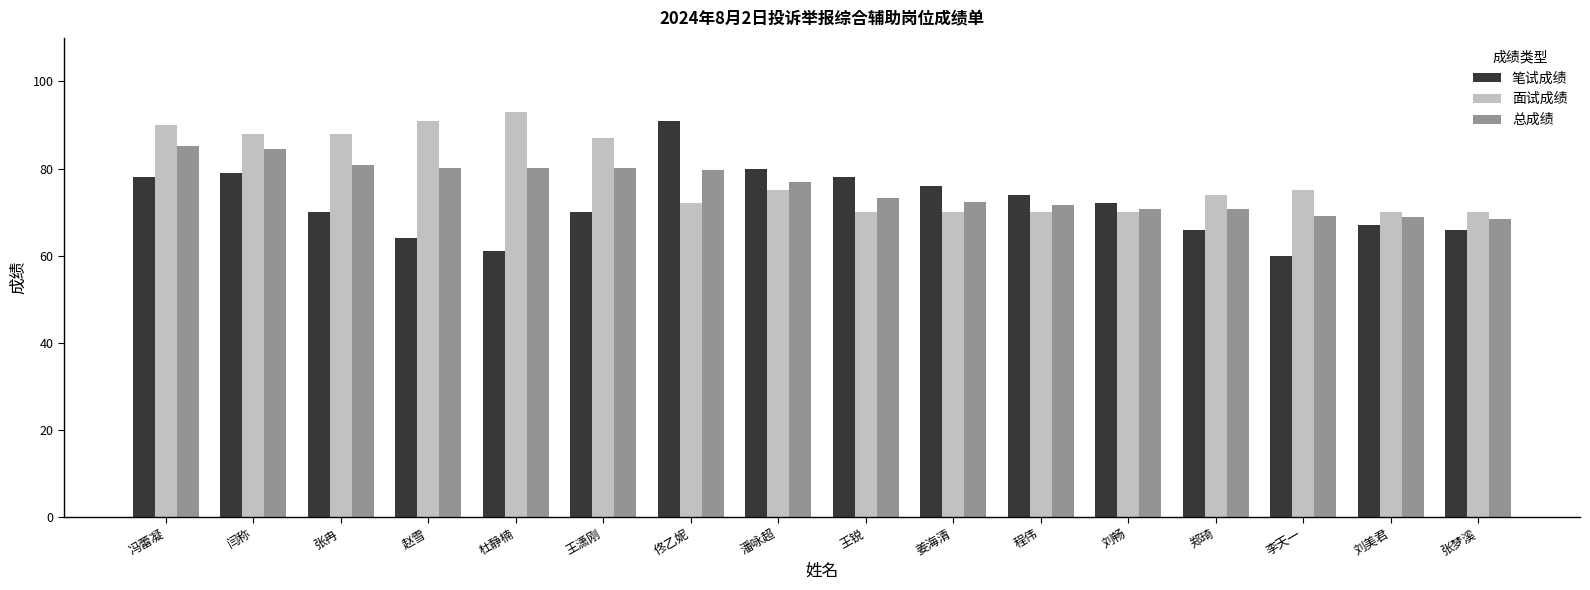

List the series in order of their peak value, highest first.

面试成绩, 笔试成绩, 总成绩